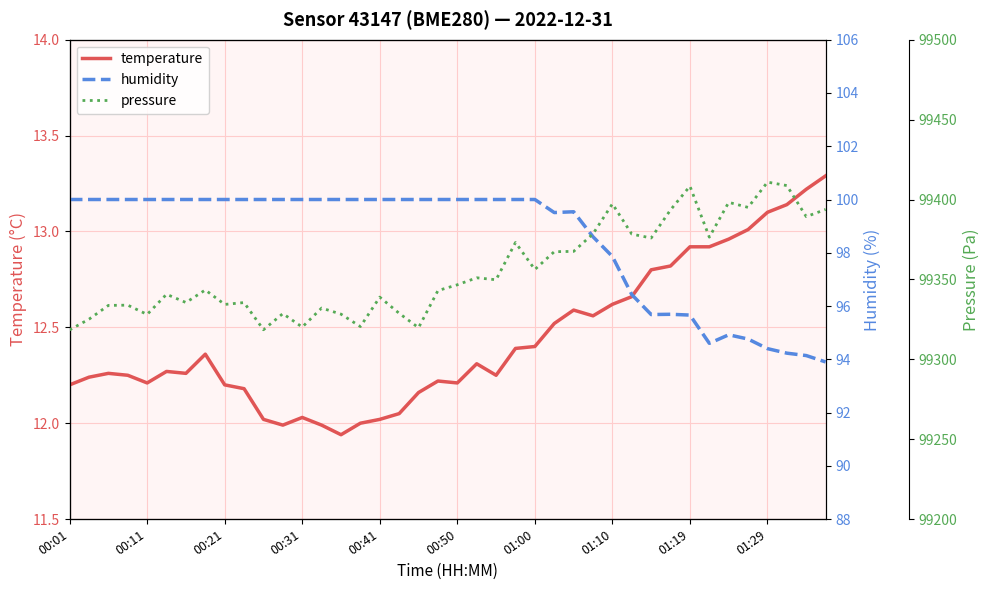

The value of temperature at 01:10 is 12.6. True or false?

True